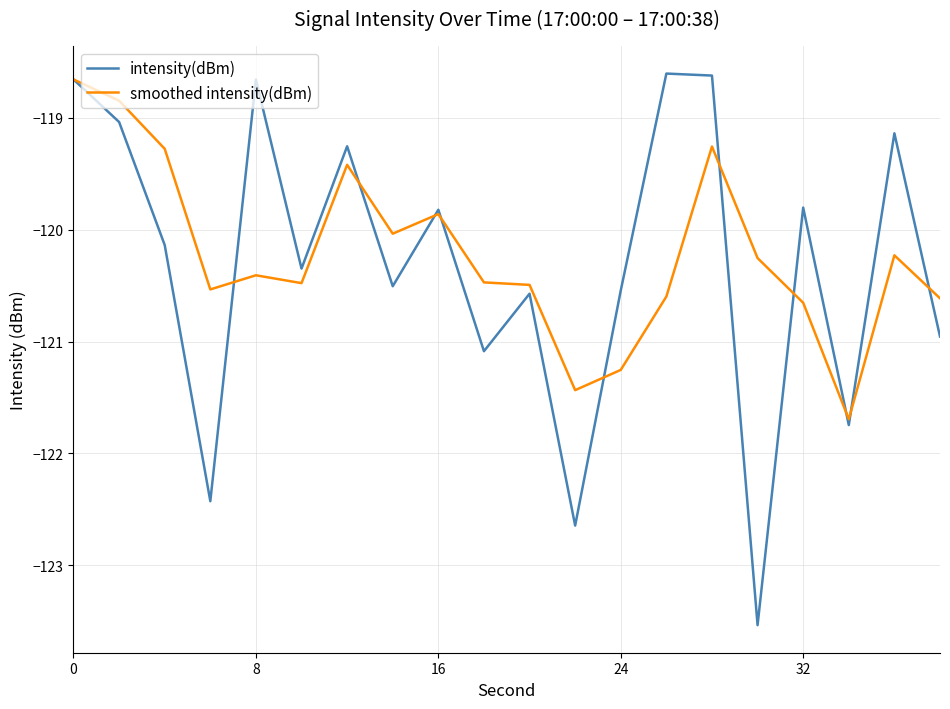

What is the average value of the intensity(dBm) series?

-120.3